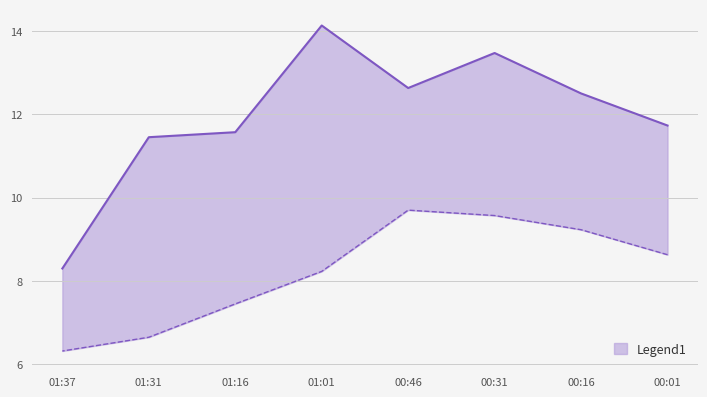

What is the difference between the highest and lowest values at 01:37?

2.0